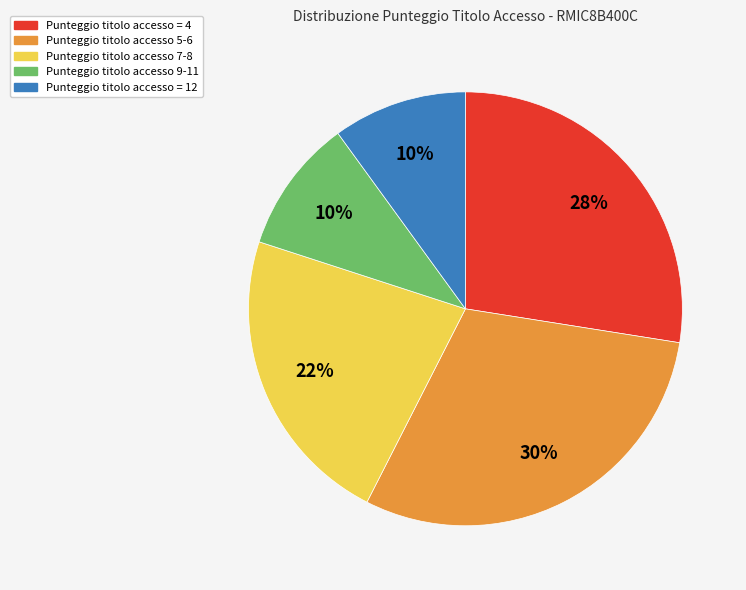

Do Punteggio titolo accesso 5-6 and Punteggio titolo accesso 7-8 together represent more than half of the pie?

Yes